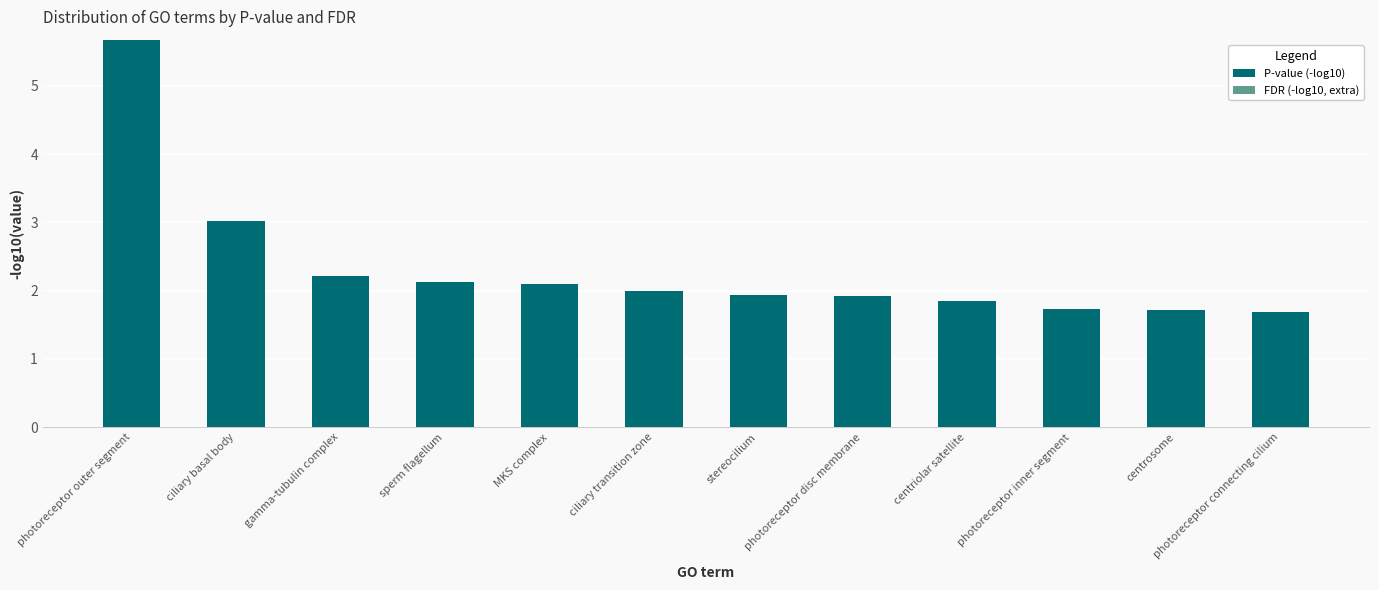

How many categories are shown in the chart?

12